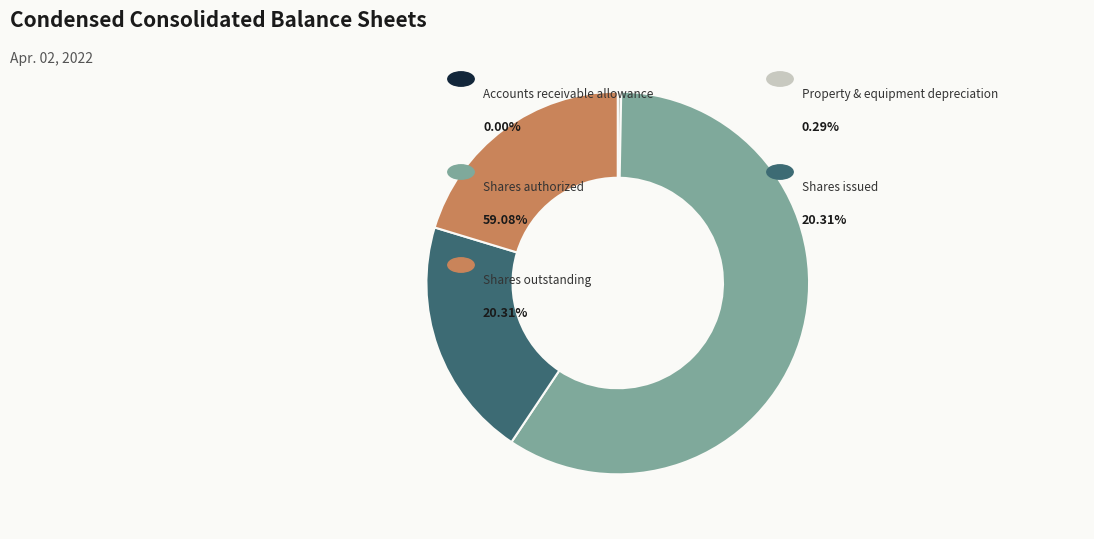

Is there a majority slice in this chart?

Yes